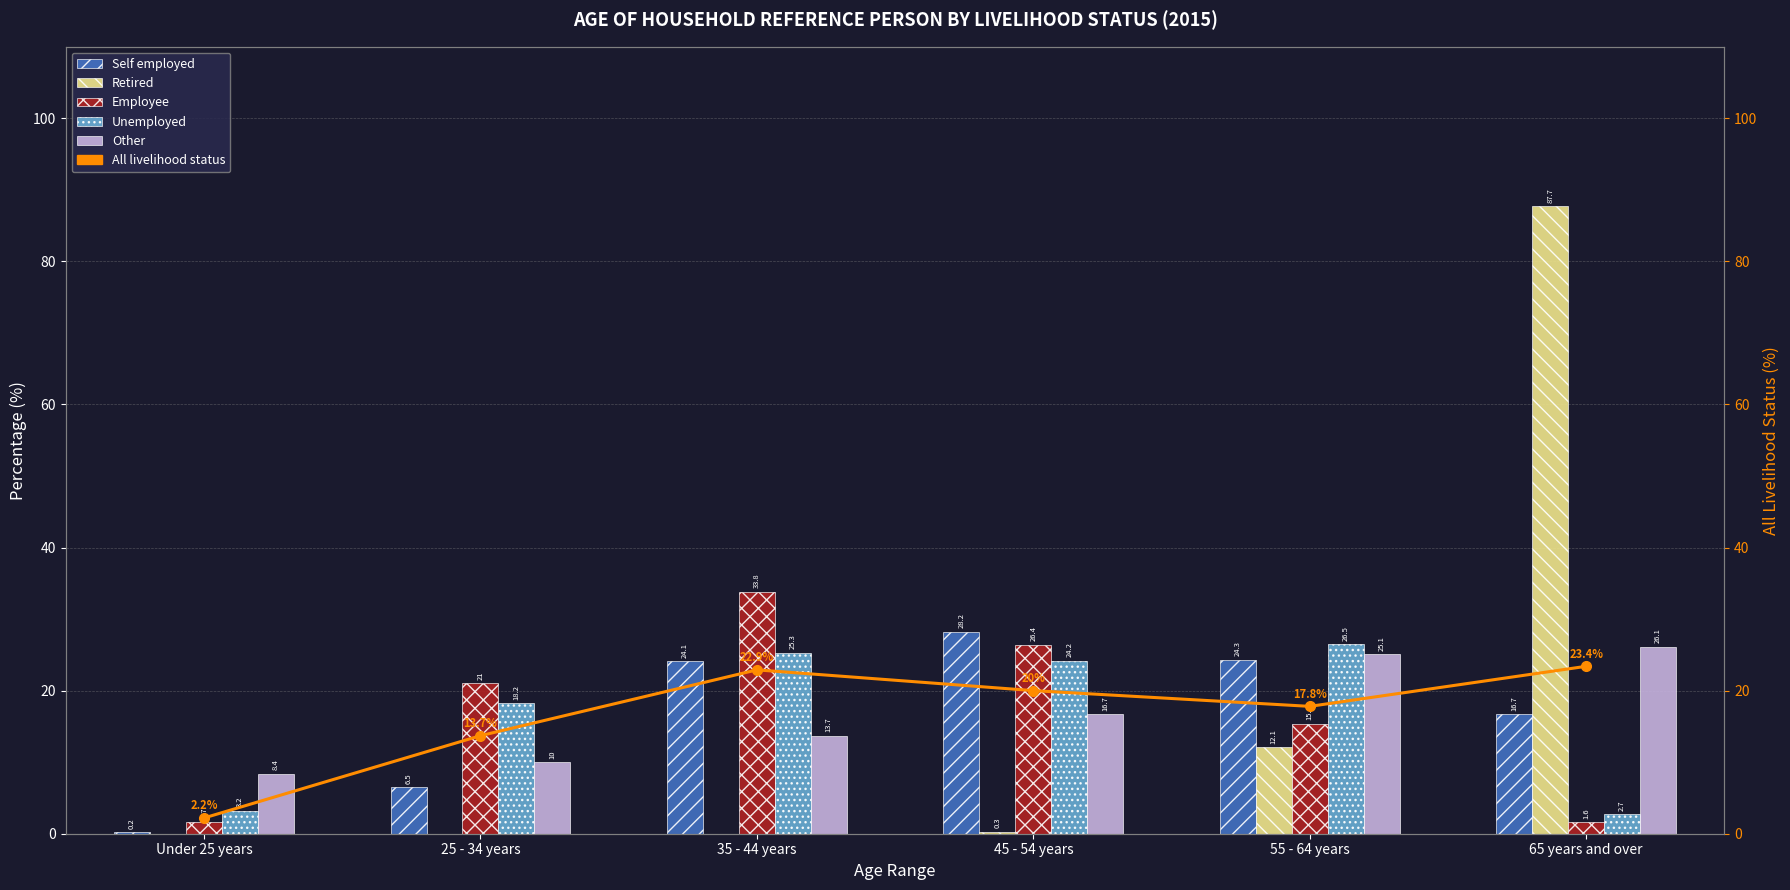

What value does the All livelihood status series have at 25 - 34 years?

13.7